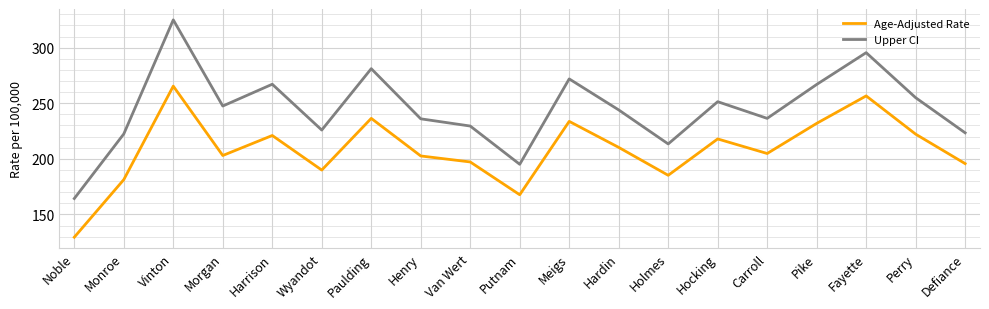

What are all the series names shown in the legend?

Age-Adjusted Rate, Upper CI